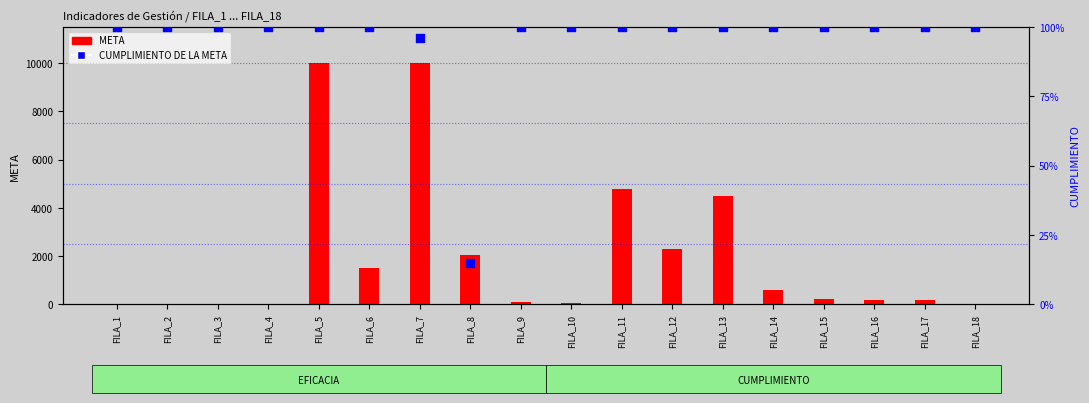

What are all the series names shown in the legend?

META, CUMPLIMIENTO DE LA META